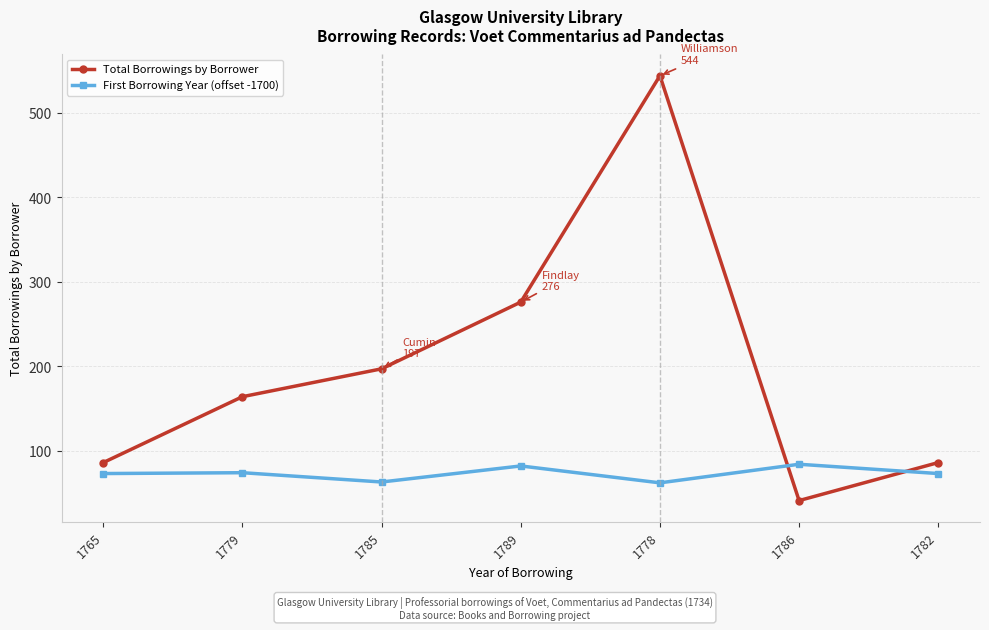

What is the label of the 6th point from the right?

1779